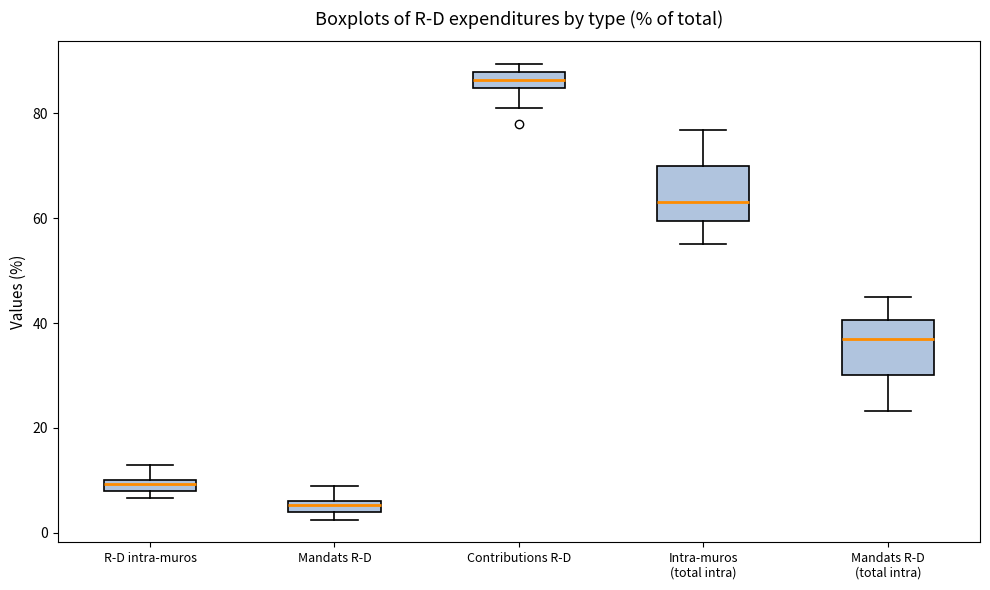

Which box has the lowest median line?

Mandats R-D